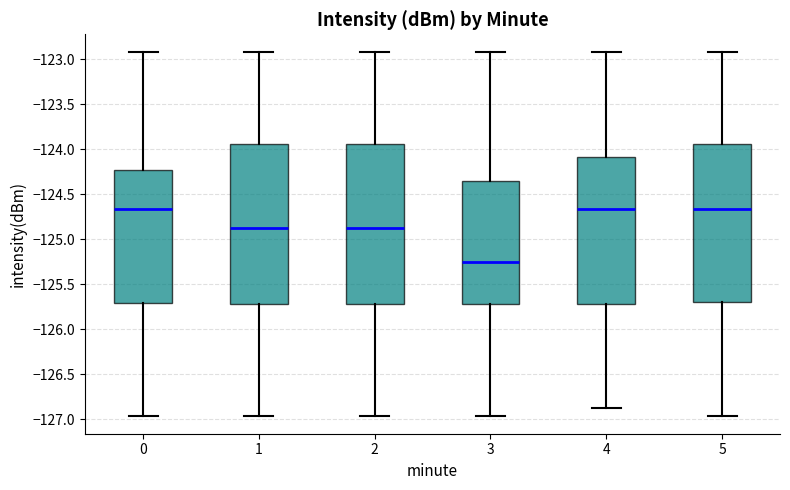

Where does the median line of the box at x = 3 sit on the y-axis? The values are not printed on the chart, so give them approximately, as read against the axis.

-125.25